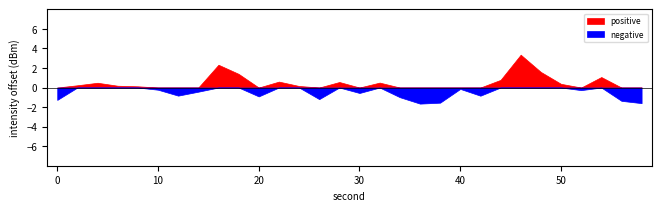

Does the chart have visible grid lines?

No